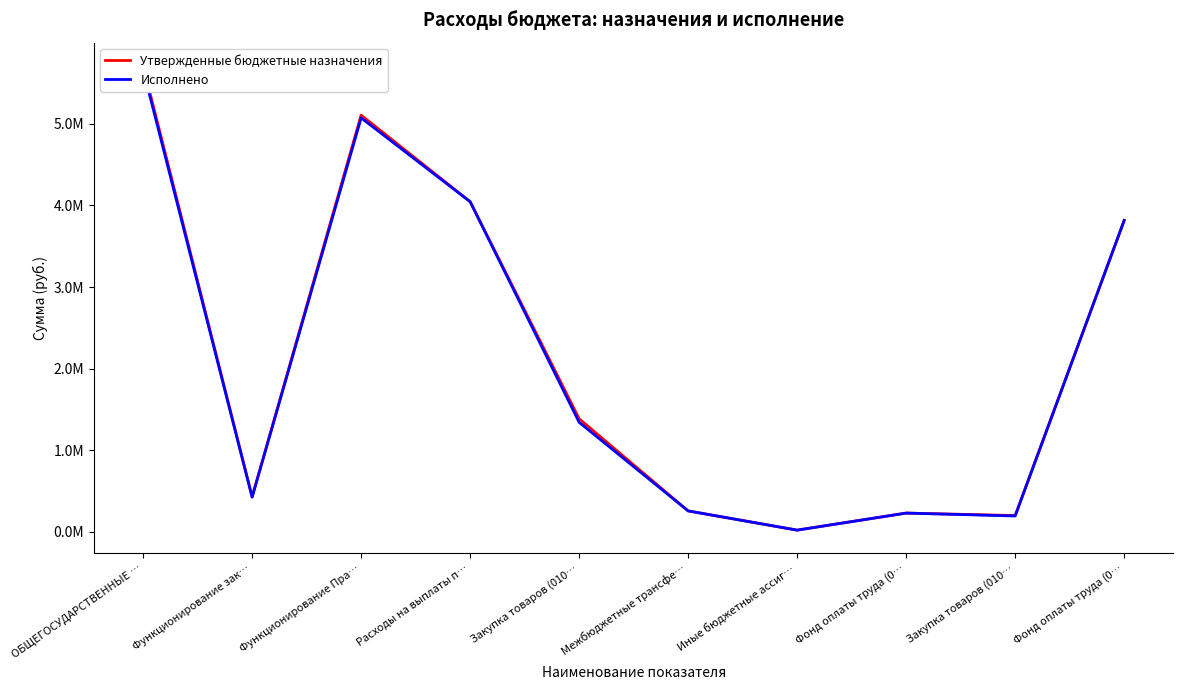

What are all the series names shown in the legend?

Утвержденные бюджетные назначения, Исполнено